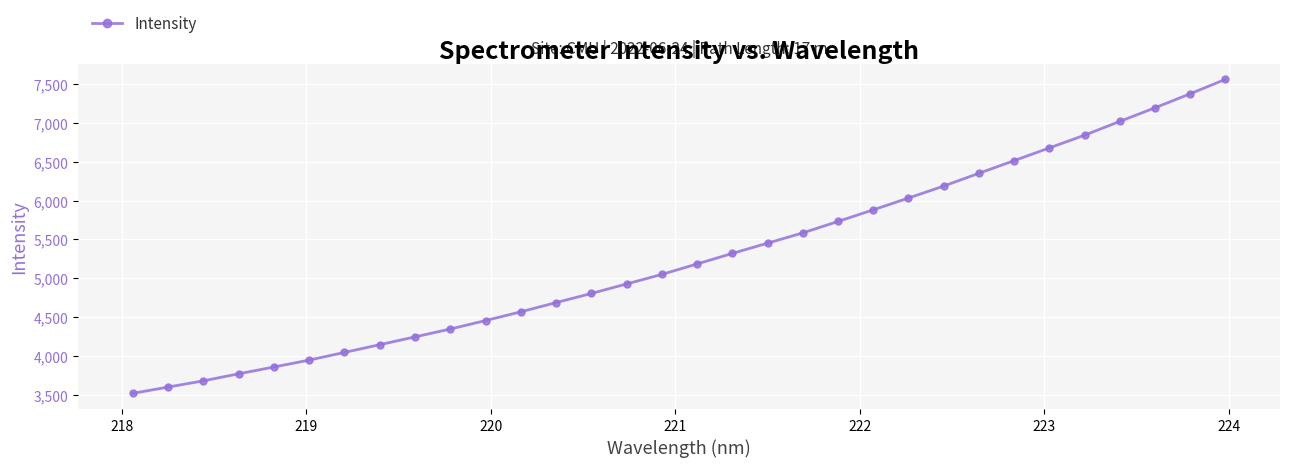

What is the average value?

5266.5